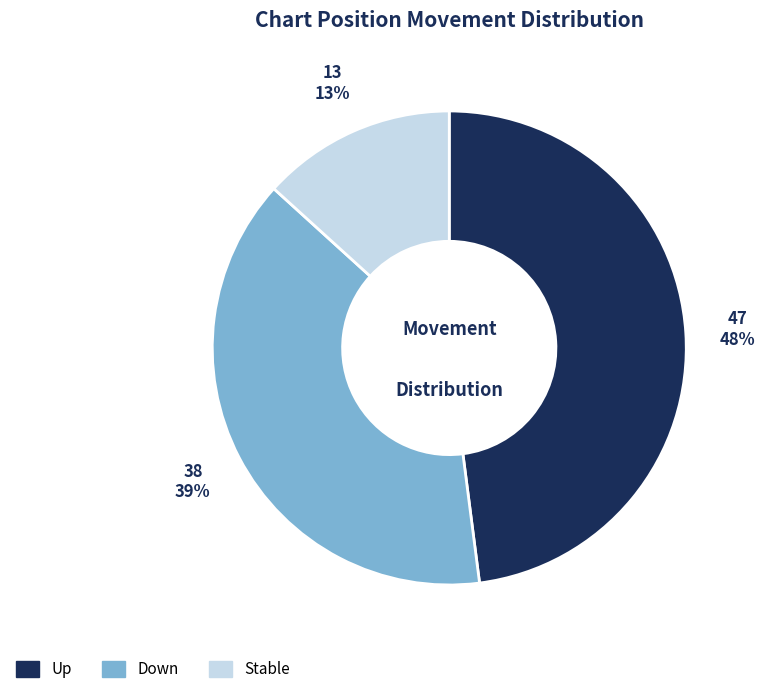

Is it true that Stable is 26% of the pie?

False